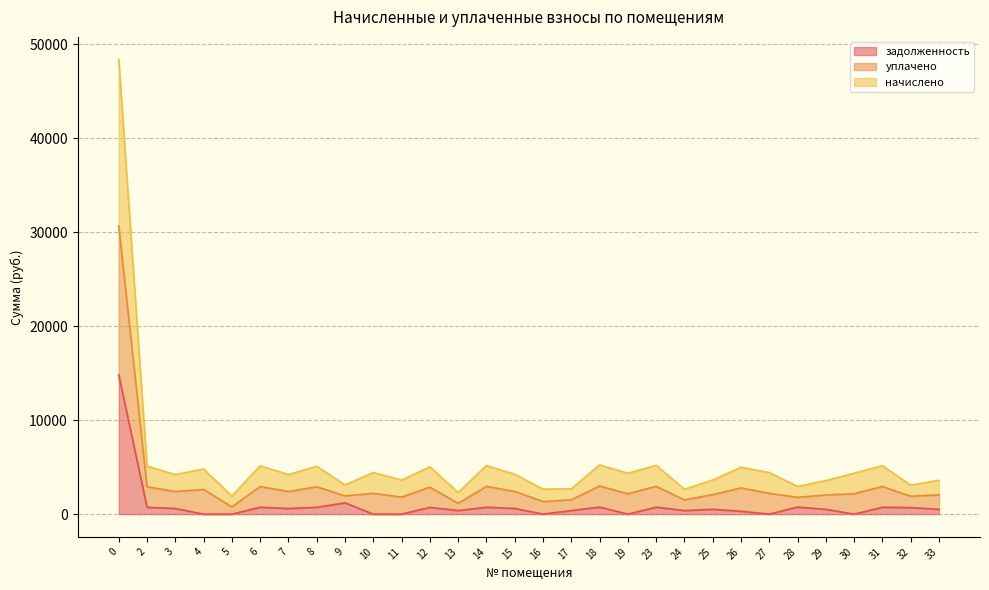

Reading left to right, extract all data points from this chart.

начислено: 0=48345.6	2=5110.2	3=4206.9	4=4795.6	5=1929.8	6=5144.6	7=4215.5	8=5093.0	9=3109.5	10=4424.4	11=3620.6	12=5032.8	13=2300.7	14=5161.8	15=4241.3	16=2667.2	17=2684.1	18=5239.2	19=4343.3	23=5191.0	24=2649.7	25=3630.5	26=4980.3	27=4424.4	28=2946.4	29=3570.3	30=4350.7	31=5153.2	32=3080.2	33=3596.0
уплачено: 0=30655.4	2=2920.1	3=2403.9	4=2631.3	5=772.1	6=2939.8	7=2408.8	8=2910.3	9=1944.4	10=2212.2	11=1810.3	12=2875.9	13=1150.3	14=2949.6	15=2423.6	16=1333.6	17=1533.8	18=2993.8	19=2171.6	23=2960.3	24=1514.1	25=2074.6	26=2793.9	27=2212.2	28=1788.7	29=2040.2	30=2175.3	31=2944.7	32=1904.0	33=2054.9
задолженность: 0=14824.3	2=730.0	3=601.0	4=0.0	5=0.2	6=734.9	7=602.2	8=727.6	9=1204.3	10=0.0	11=0.0	12=719.0	13=383.4	14=737.4	15=605.9	16=0.0	17=383.4	18=748.5	19=0.0	23=743.5	24=378.5	25=518.6	26=303.8	27=0.0	28=752.0	29=510.0	30=0.0	31=736.2	32=697.7	33=513.7